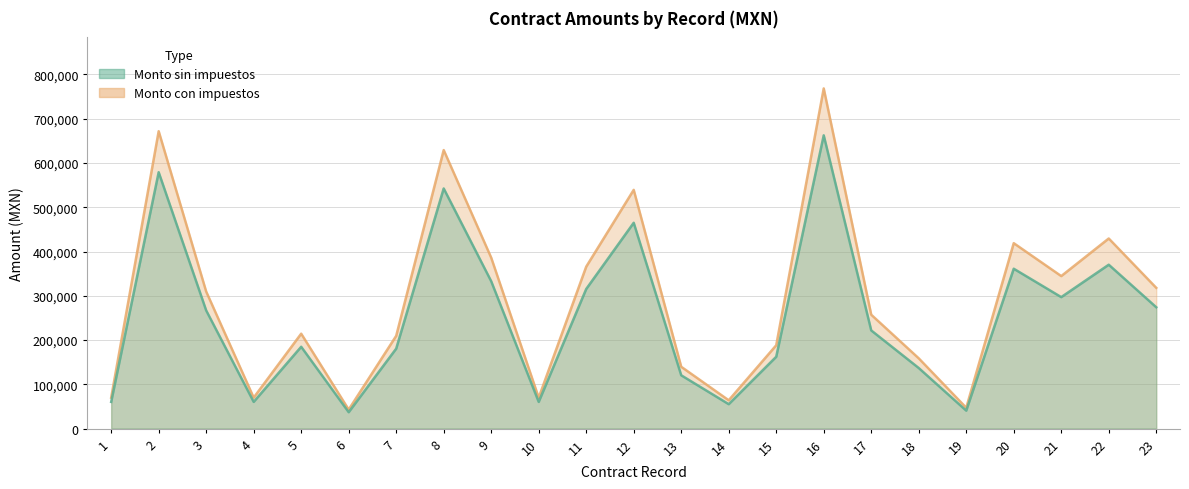

What is the total value across all series at 20?

779991.4